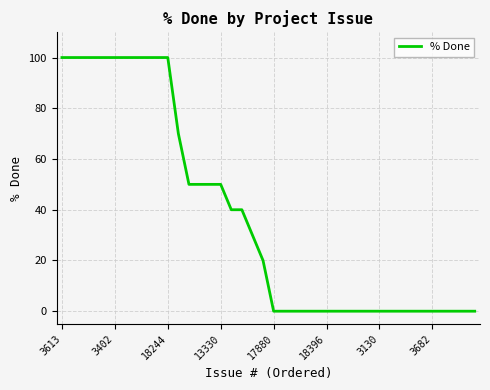

Reading right to left, transcribe all the data shown in this chart.

0	0	0	0	0	0	0	0	0	0	0	0	0	0	0	0	0	0	0	0	20	30	40	40	50	50	50	50	70	100	100	100	100	100	100	100	100	100	100	100